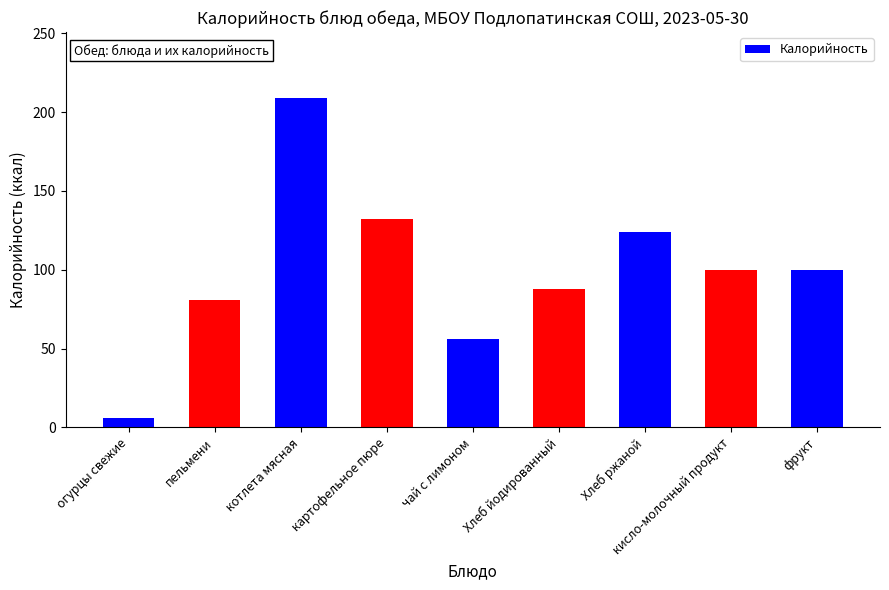

What is the smallest value displayed?

6